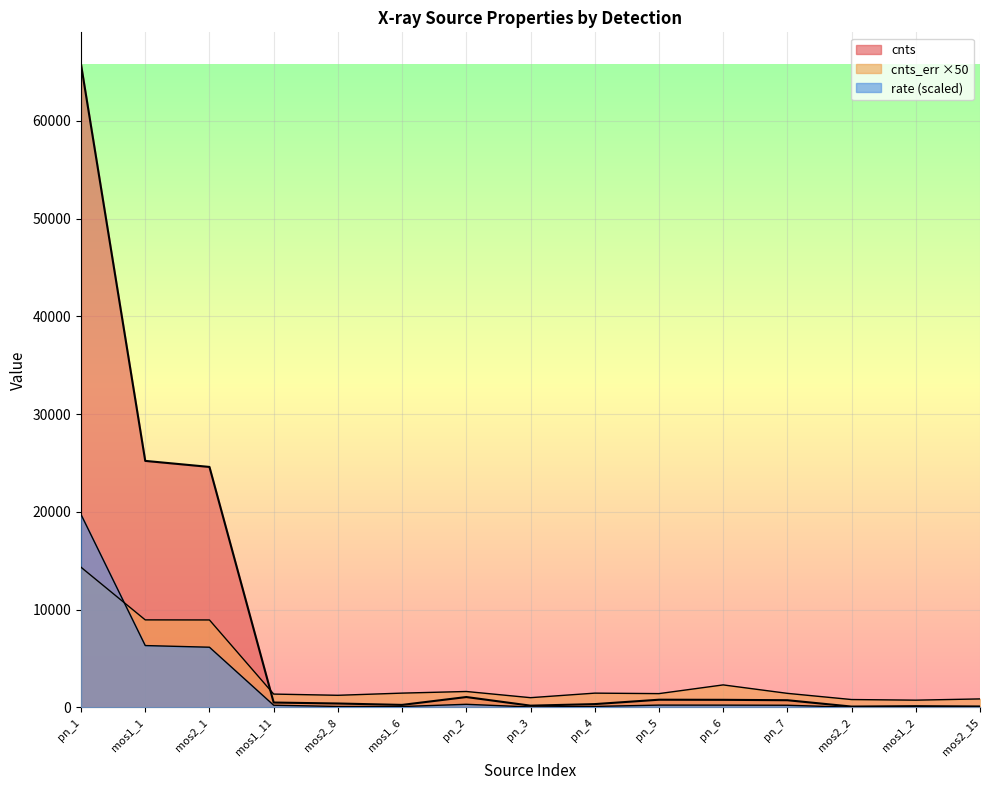

True or false: rate and cnts_err intersect in this chart.

True